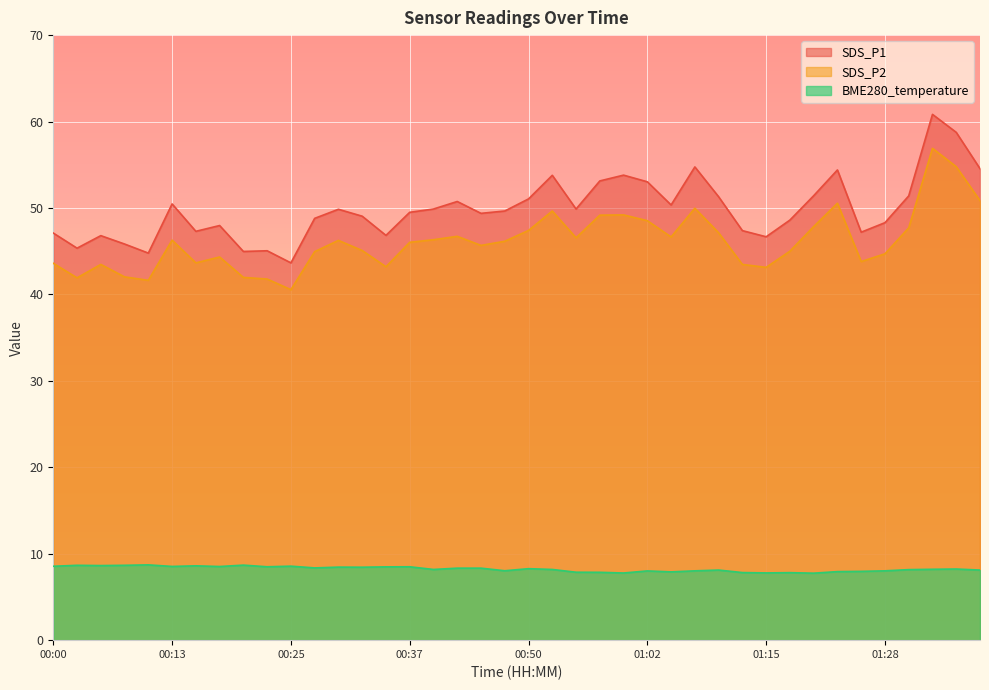

Which has a higher value, 00:50 or 00:20?

00:50